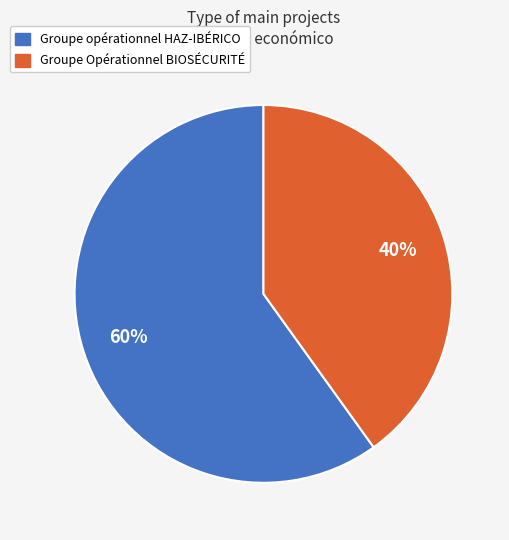

True or false: Groupe opérationnel HAZ-IBÉRICO accounts for 51% of the total.

False